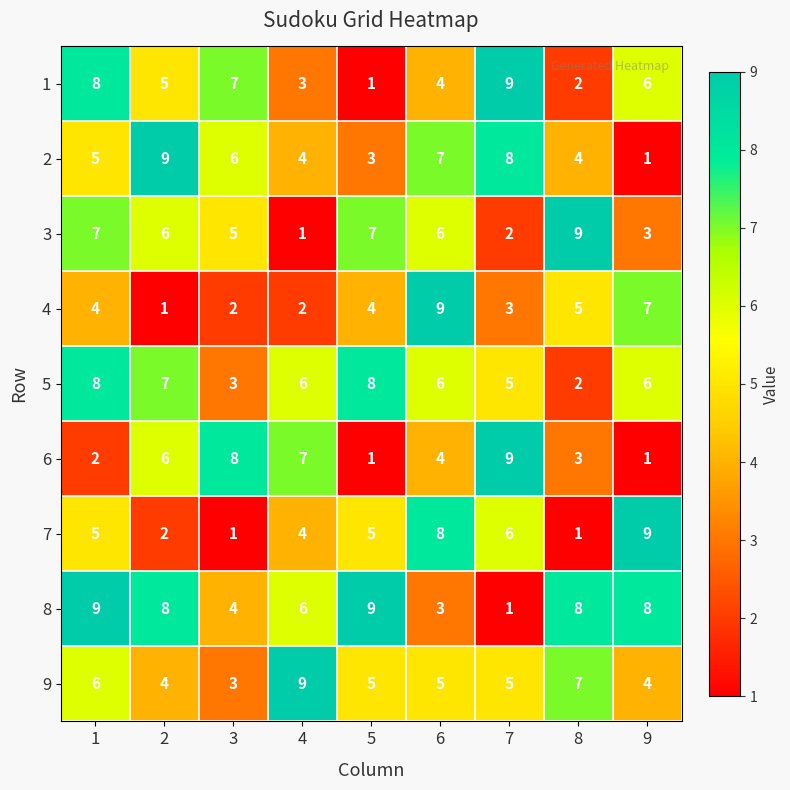

What is the difference between the maximum and minimum values in the 2 series?

8